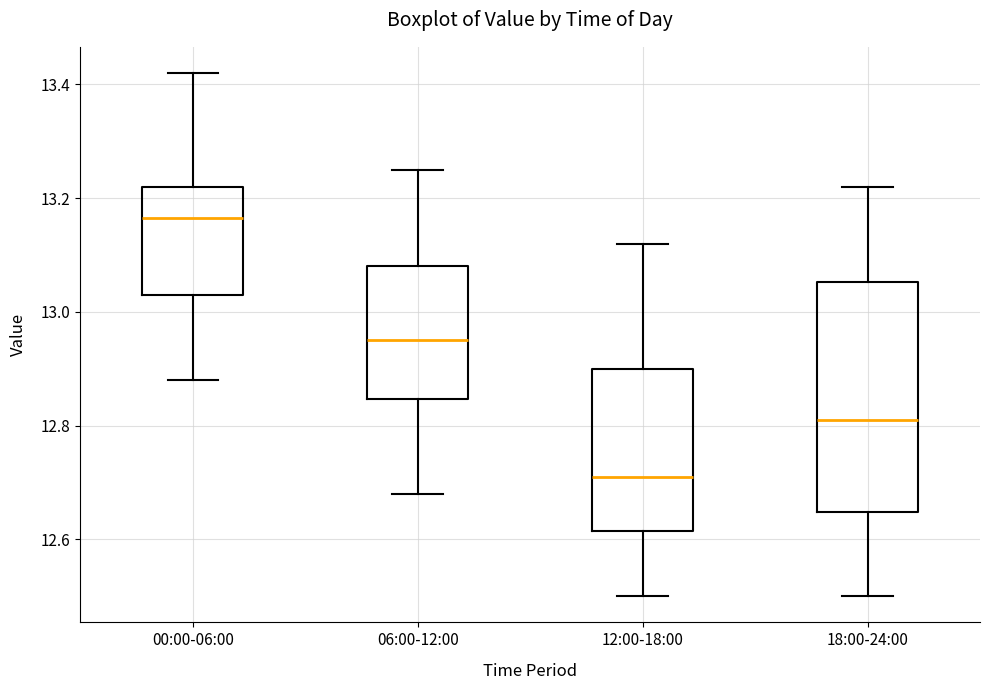

Which box has the lowest median line?

12:00-18:00